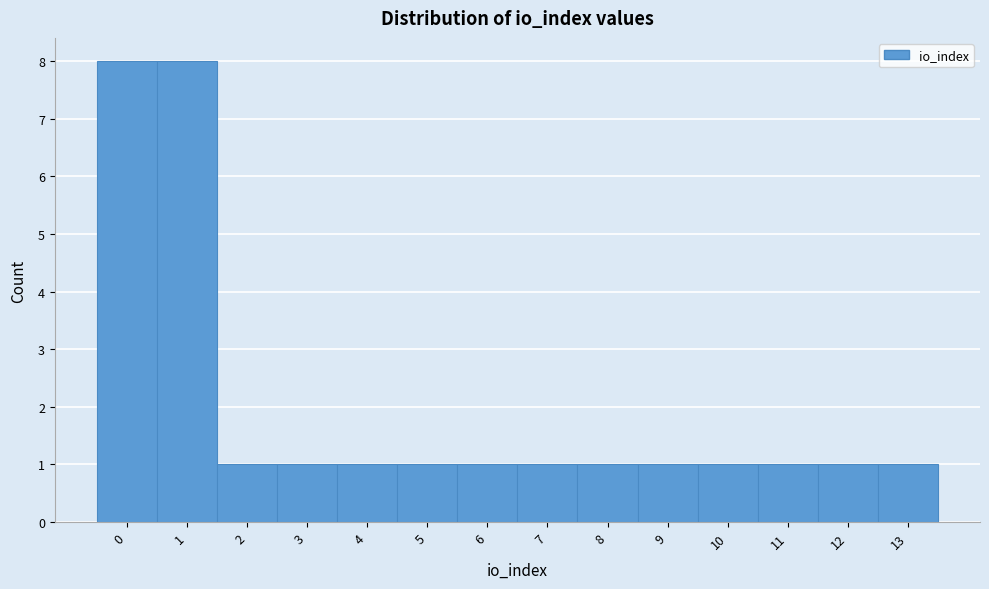

Reading left to right, list every bar in this chart as the range it spans on the x-axis followed by its height. The values are not printed on the chart, so give them approximately, as read against the axis.

-0.5 to 0.5: 8
0.5 to 1.5: 8
1.5 to 2.5: 1
2.5 to 3.5: 1
3.5 to 4.5: 1
4.5 to 5.5: 1
5.5 to 6.5: 1
6.5 to 7.5: 1
7.5 to 8.5: 1
8.5 to 9.5: 1
9.5 to 10.5: 1
10.5 to 11.5: 1
11.5 to 12.5: 1
12.5 to 13.5: 1